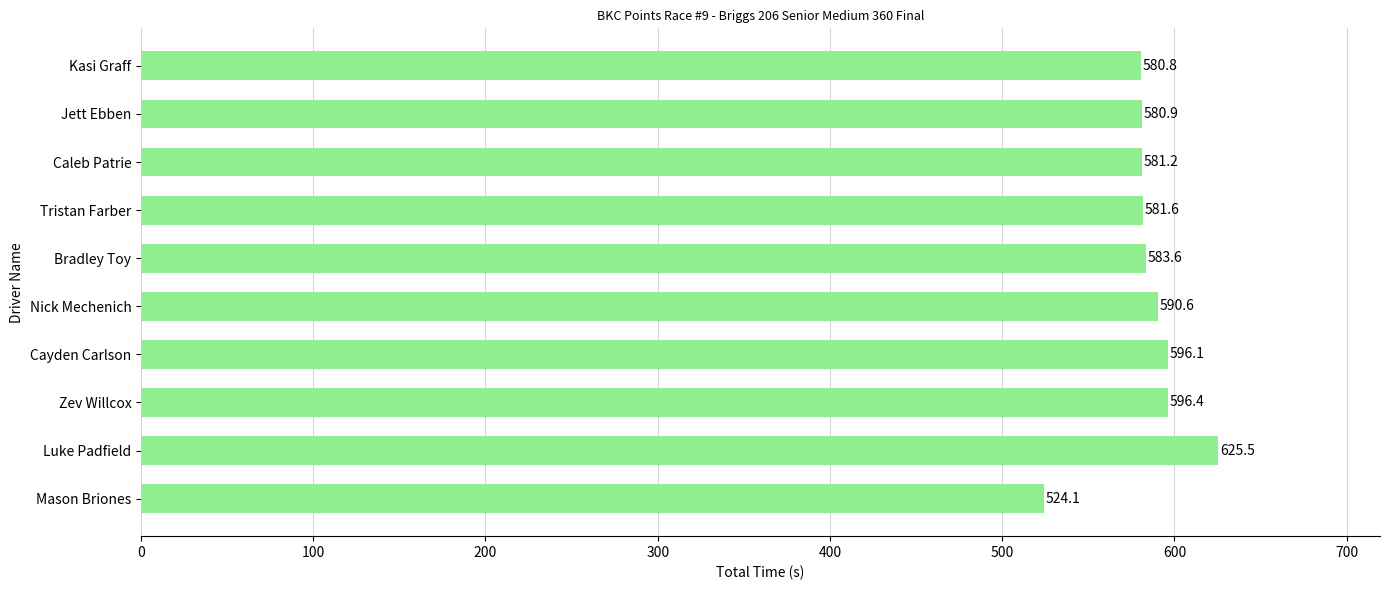

True or false: the data shows 580.9 at Jett Ebben.

True